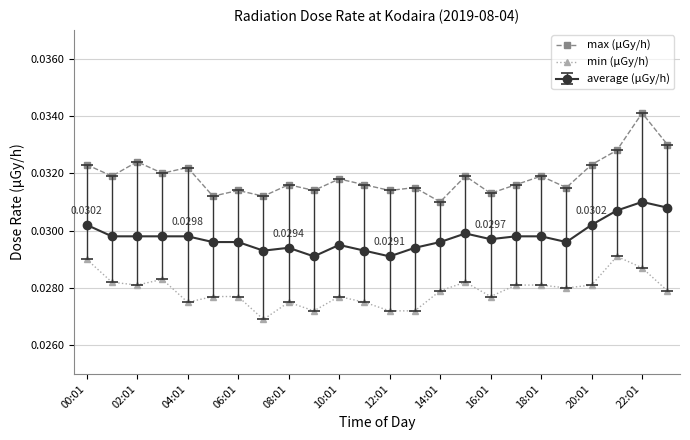

How many min (μGy/h) values are between 0 and 1?

24